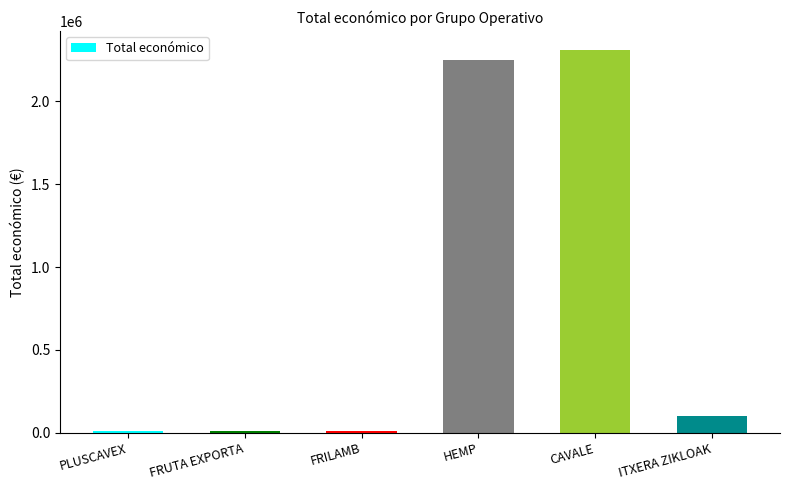

True or false: the data shows 2250674 at HEMP.

True